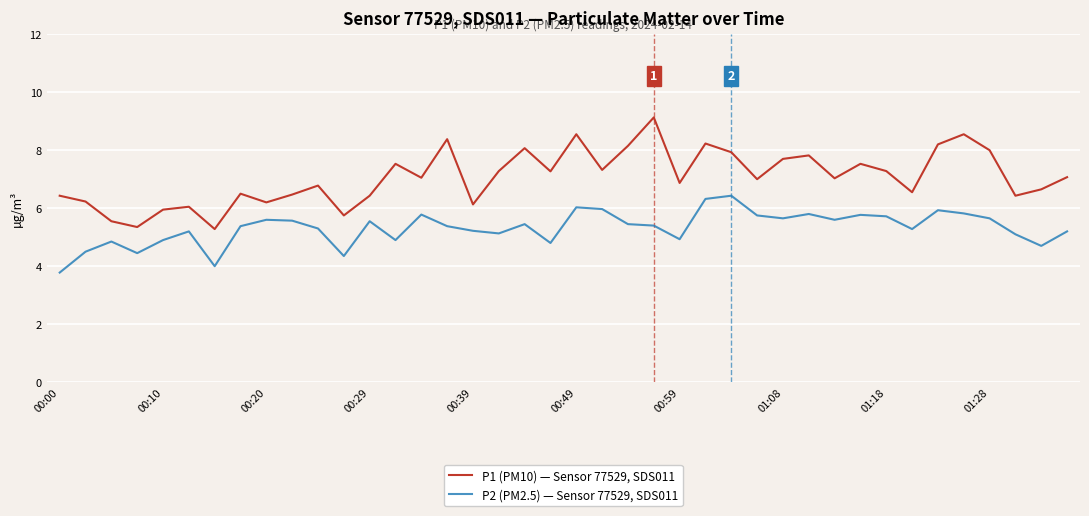

How many values in the P2 (PM2.5) — Sensor 77529, SDS011 series exceed 5?

29